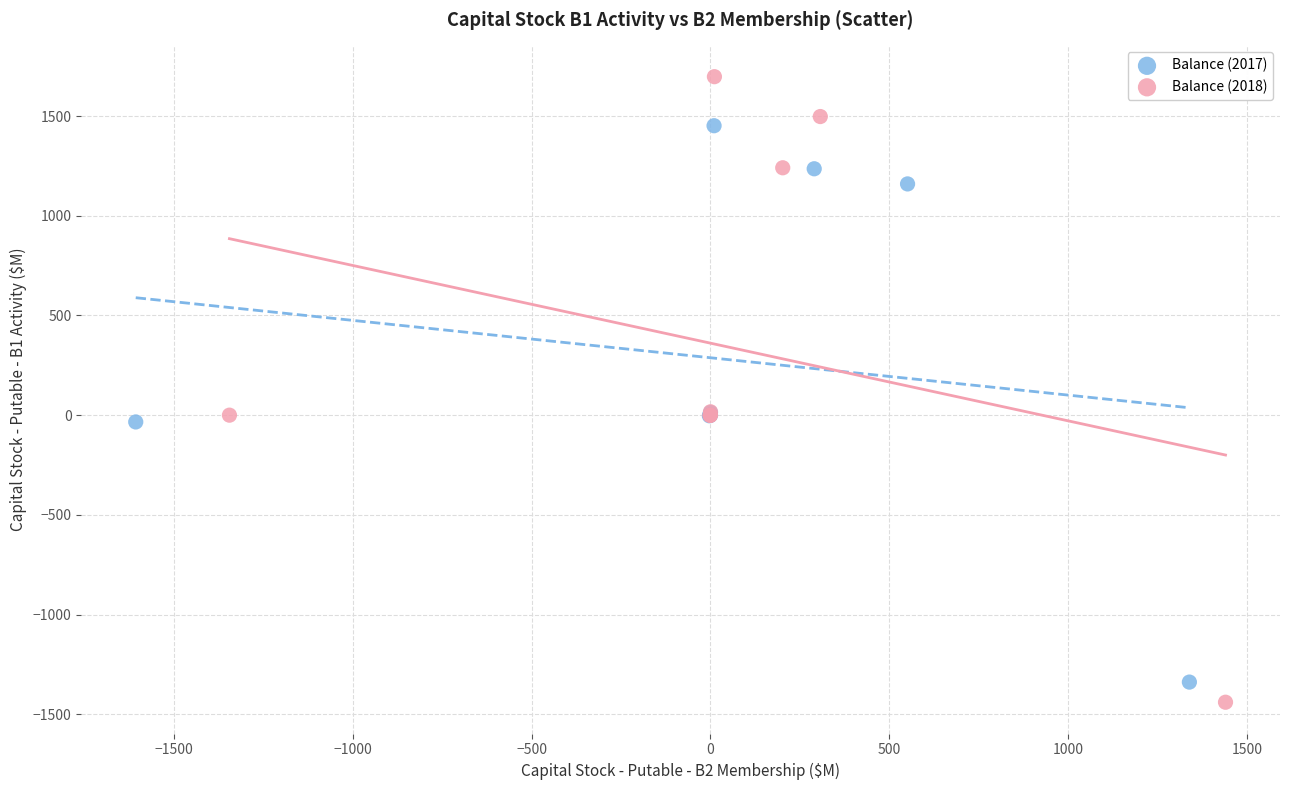

Which series contains the highest Y value?

Balance (2018)